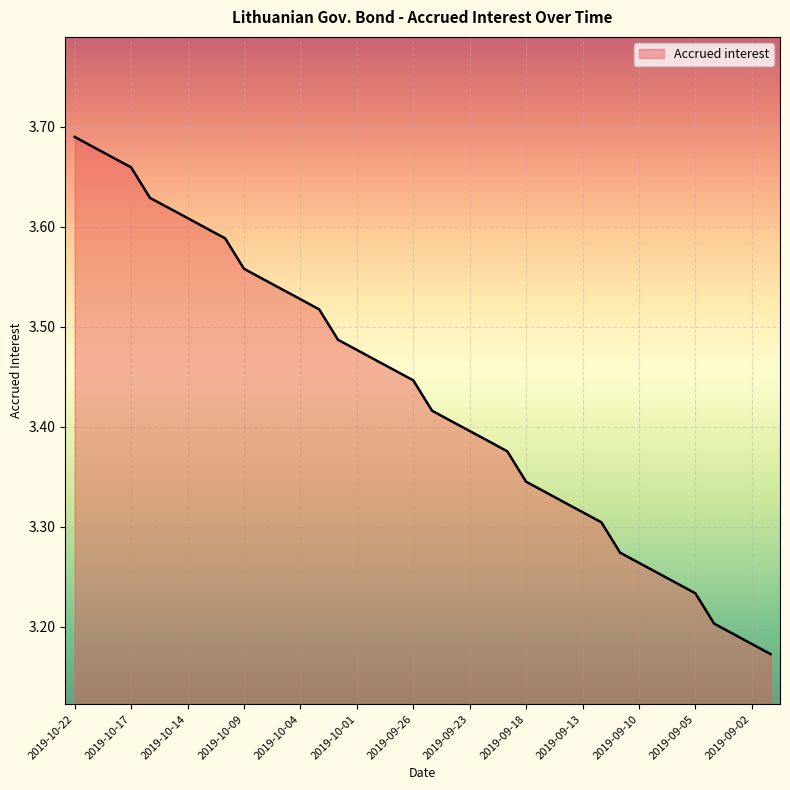

Is this an area chart (filled region under the line)?

Yes